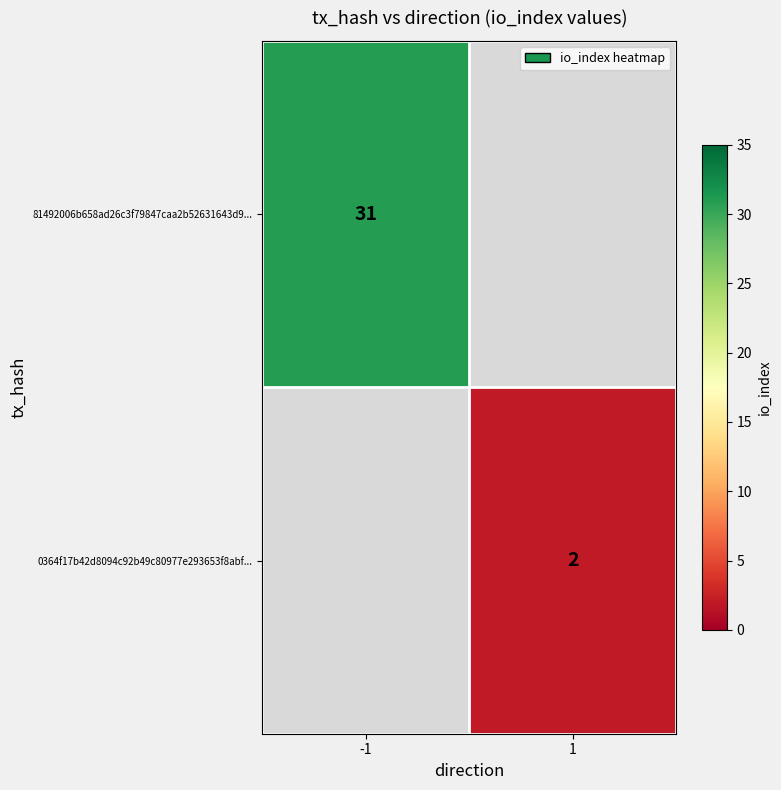

The 0364f17b42d8094c92b49c80977e293653f8abf... series shows 3 at 1. True or false?

False